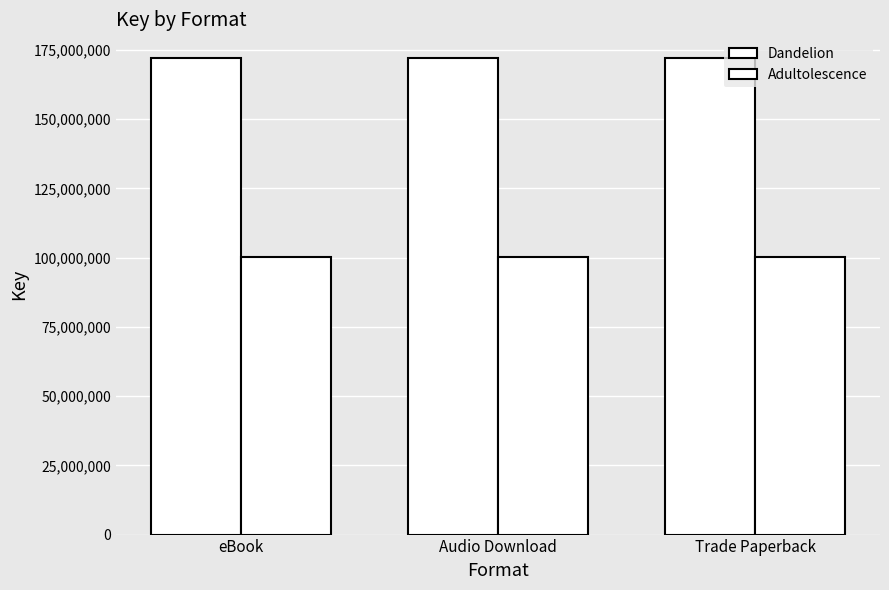

What is the sum of the Dandelion values at Audio Download and Trade Paperback?

344002232